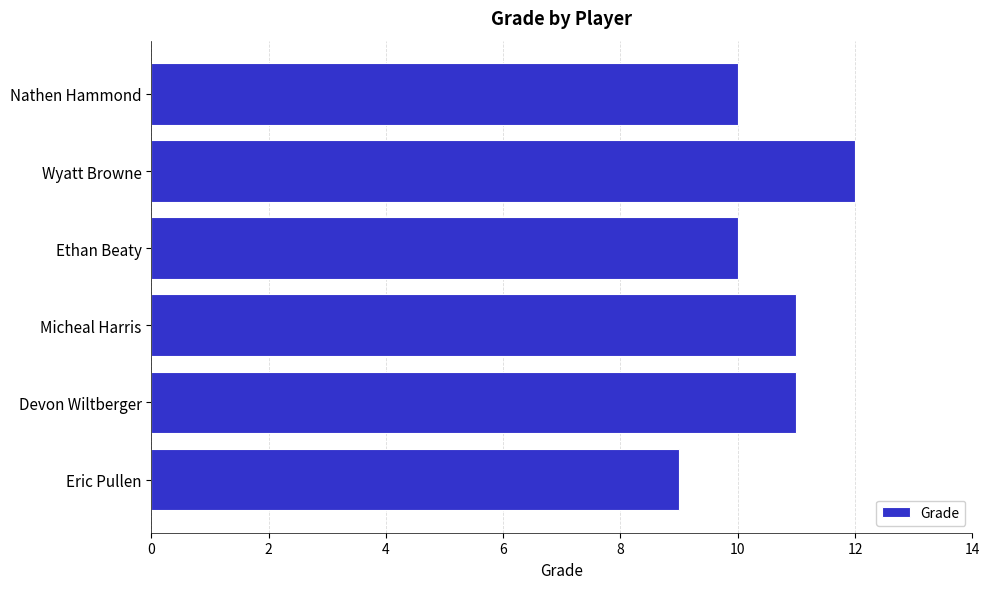

What is the sum of all values?

63